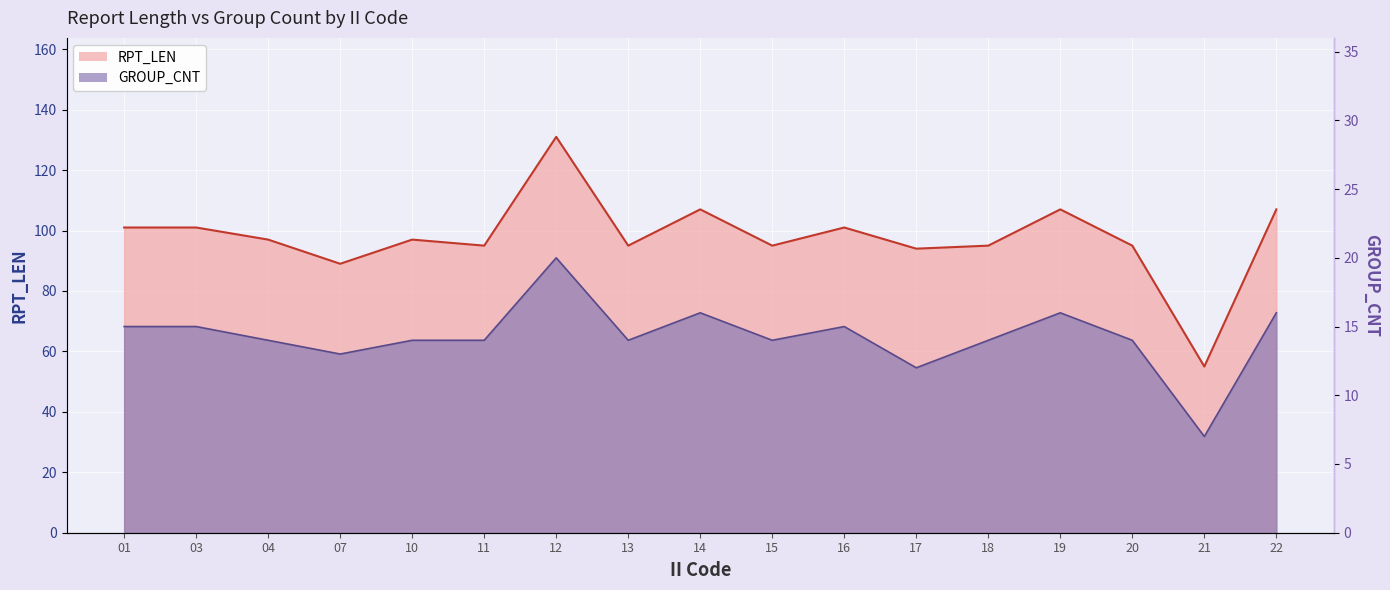

What is the difference between the highest and lowest values at 17?

82